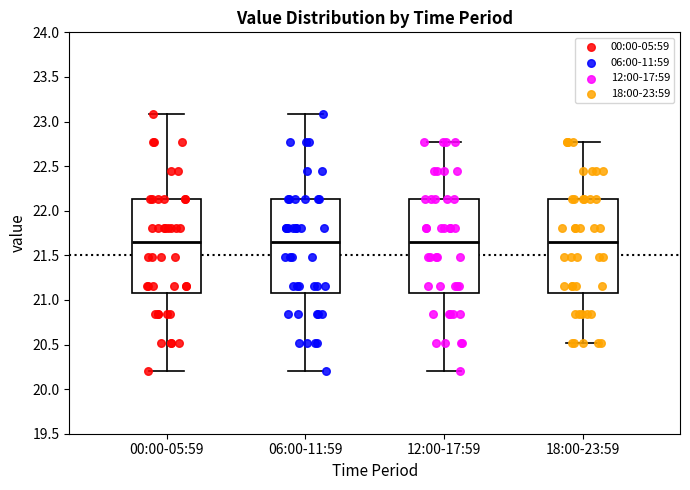

Reading left to right, read every box against the y-axis: the position of its median line, the range the box covers, and the ends of its whiskers. The values are not printed on the chart, so give them approximately, as read against the axis.

00:00-05:59: median 21.65, box 21.10 to 22.15, whiskers 20.20 to 23.10
06:00-11:59: median 21.65, box 21.10 to 22.15, whiskers 20.20 to 23.10
12:00-17:59: median 21.65, box 21.10 to 22.15, whiskers 20.20 to 22.75
18:00-23:59: median 21.65, box 21.10 to 22.15, whiskers 20.50 to 22.75